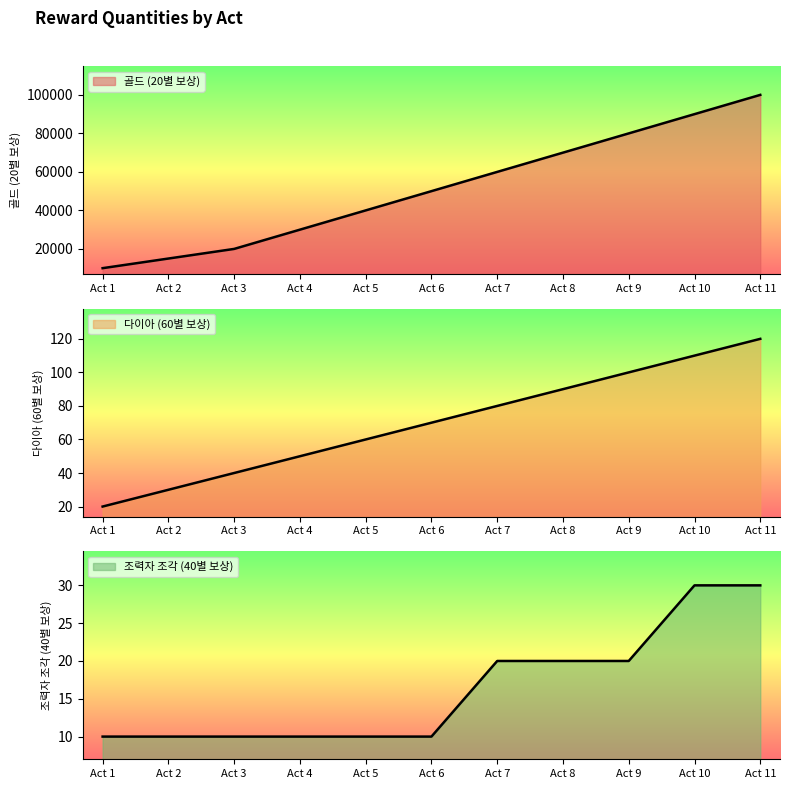

List the labels in order of 조력자 조각 (40별 보상) value, smallest first.

Act 1, Act 2, Act 3, Act 4, Act 5, Act 6, Act 7, Act 8, Act 9, Act 10, Act 11